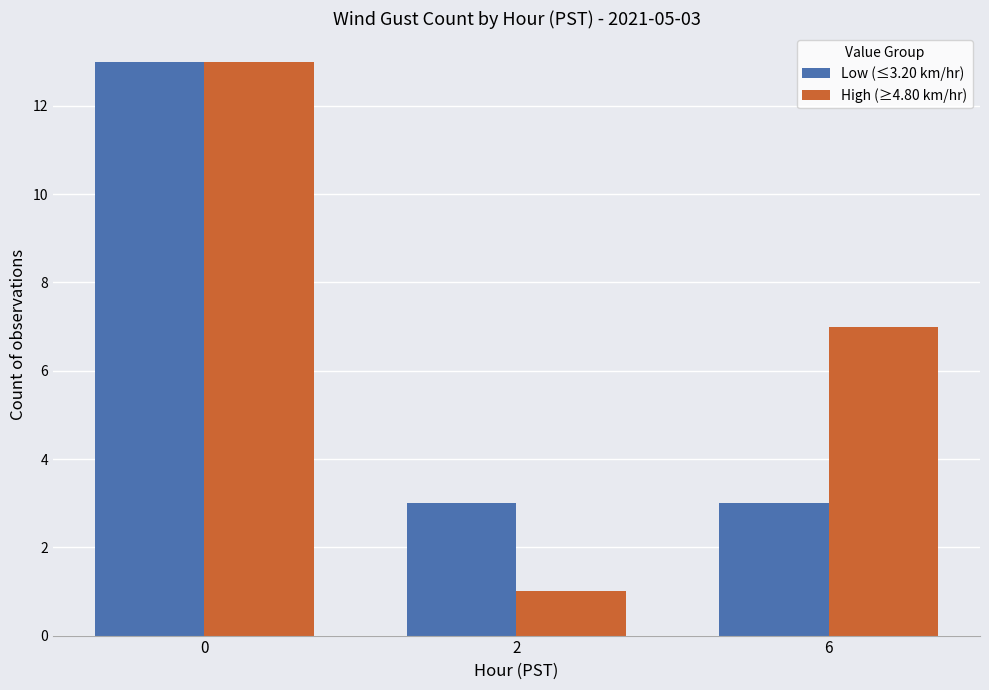

Is it true that Low (≤3.20 km/hr) equals 4 at 2?

False